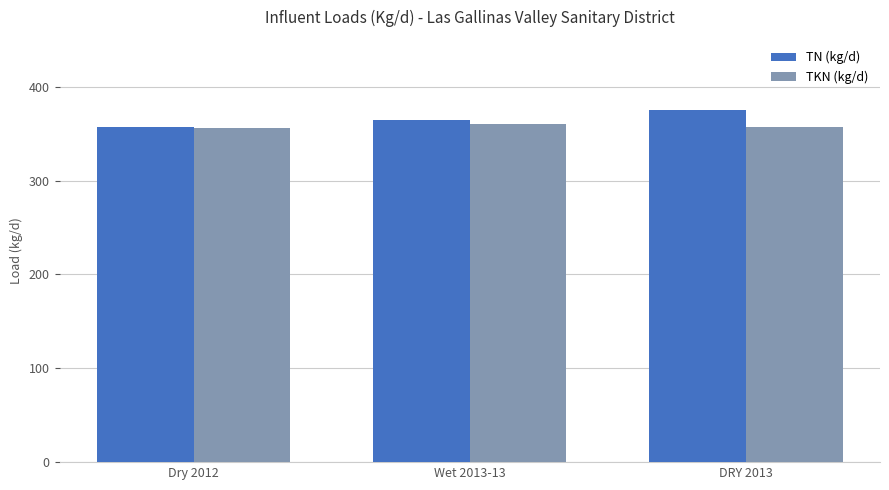

True or false: TKN (kg/d) has a value of 496.7 at Dry 2012.

False